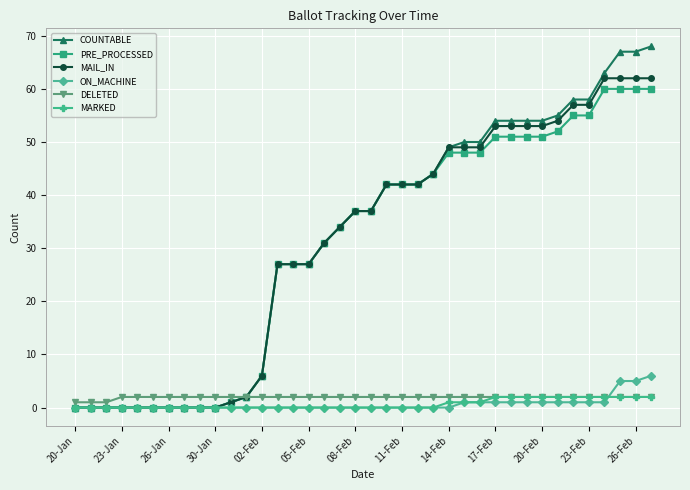

At how many categories does at least one series exceed 15?

25